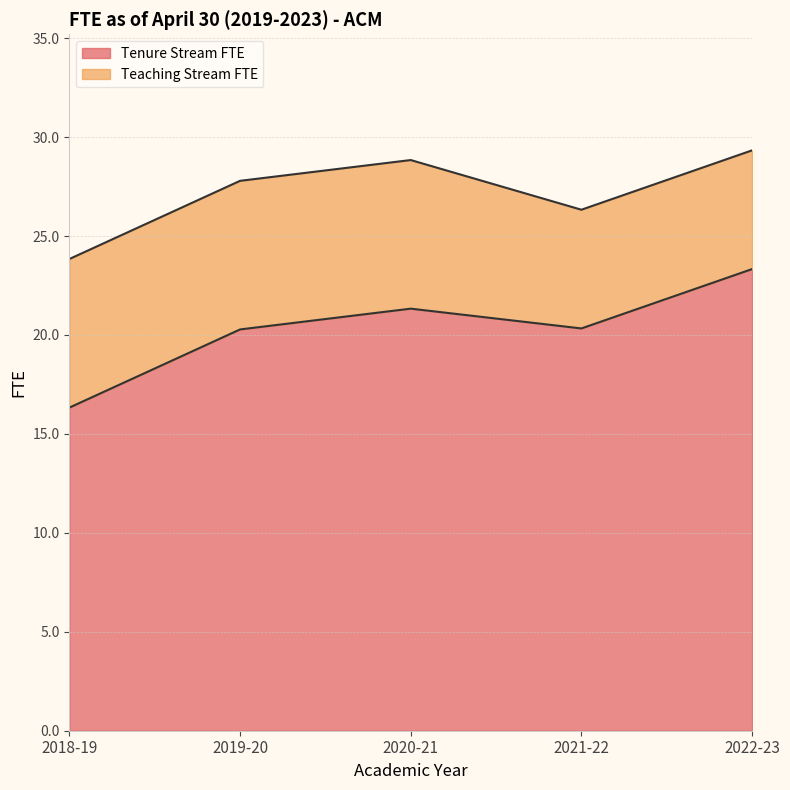

What position from the left is 2020-21?

3